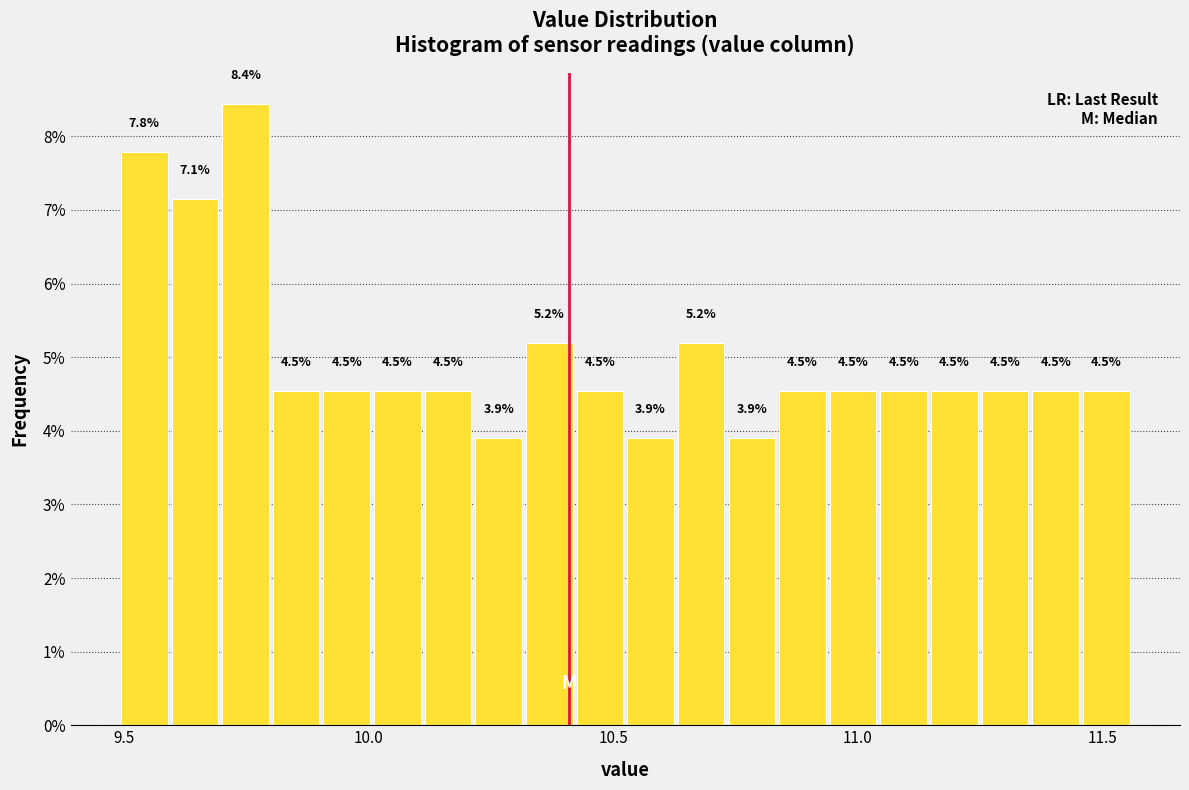

Read against the x-axis, roughly where is the centre of the tallest bar?

9.75